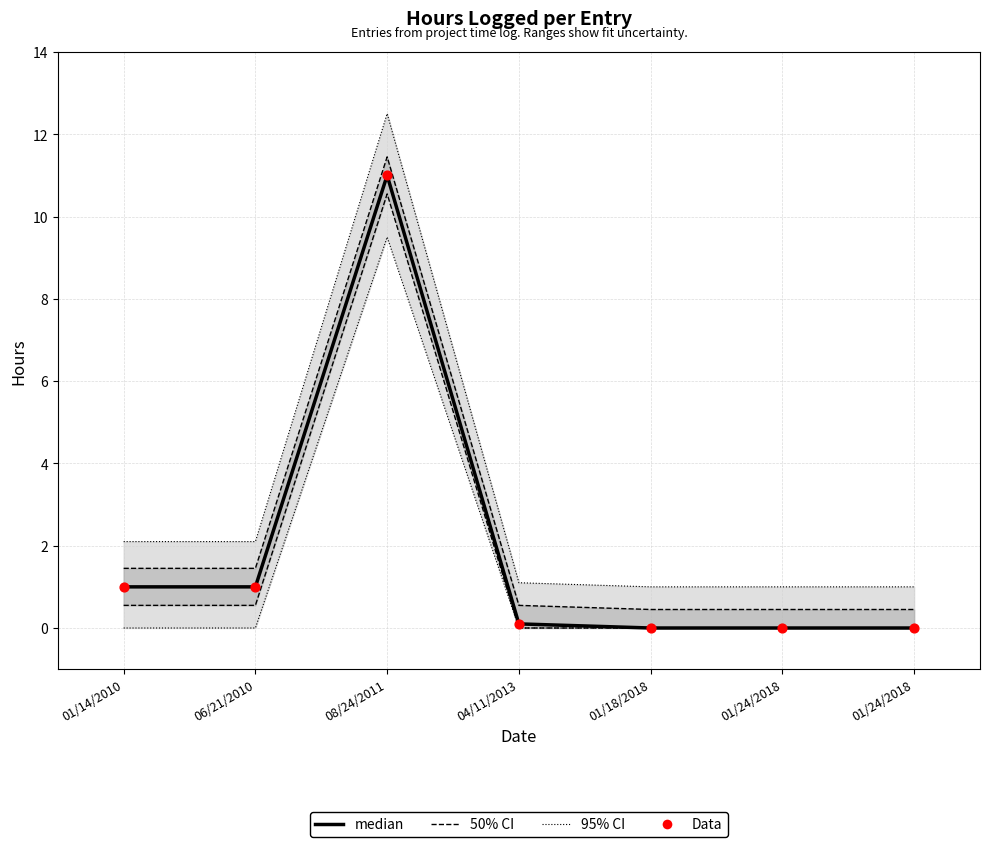

Which series has the largest total across all categories?

median